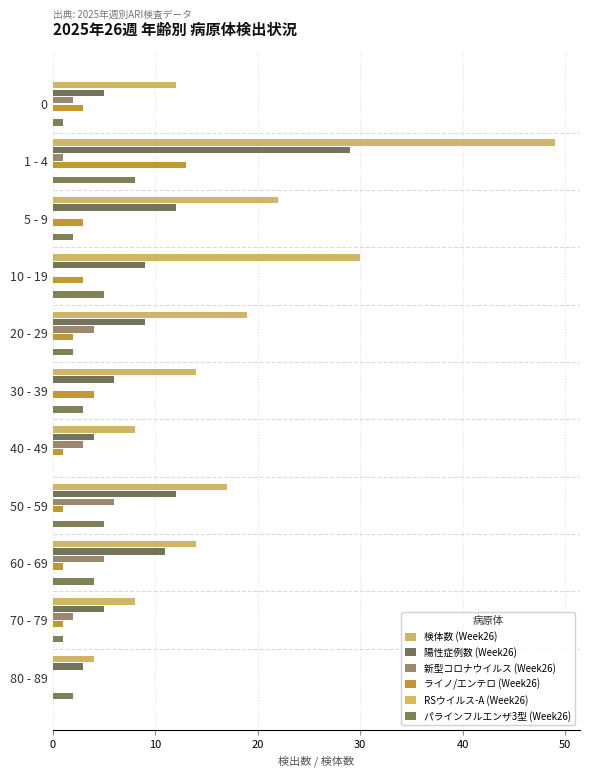

Reading left to right, list all the values displayed in this chart.

検体数 (Week26): 12.0	49.0	22.0	30.0	19.0	14.0	8.0	17.0	14.0	8.0	4.0
陽性症例数 (Week26): 5.0	29.0	12.0	9.0	9.0	6.0	4.0	12.0	11.0	5.0	3.0
新型コロナウイルス (Week26): 2.0	1.0	0.0	0.0	4.0	0.0	3.0	6.0	5.0	2.0	0.0
ライノ/エンテロ (Week26): 3.0	13.0	3.0	3.0	2.0	4.0	1.0	1.0	1.0	1.0	0.0
RSウイルス-A (Week26): 0.1	0.1	0.1	0.1	0.1	0.1	0.1	0.1	0.1	0.1	0.1
パラインフルエンザ3型 (Week26): 1.0	8.0	2.0	5.0	2.0	3.0	0.0	5.0	4.0	1.0	2.0